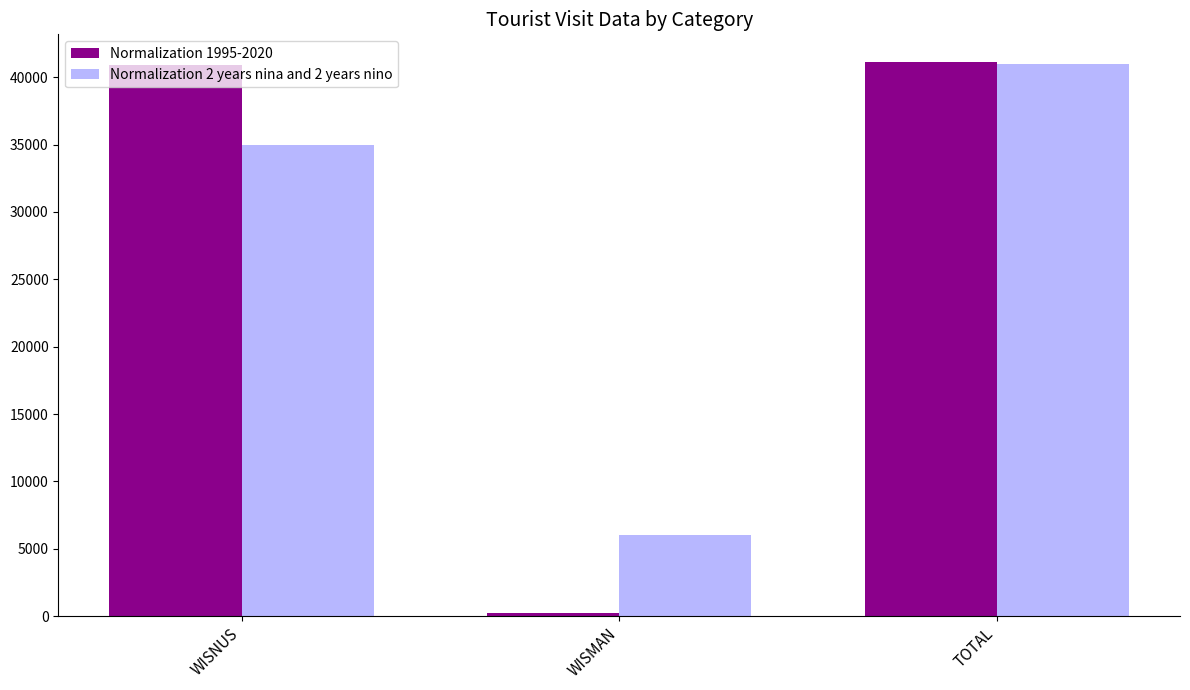

Which series has the widest spread of values?

Normalization 1995-2020